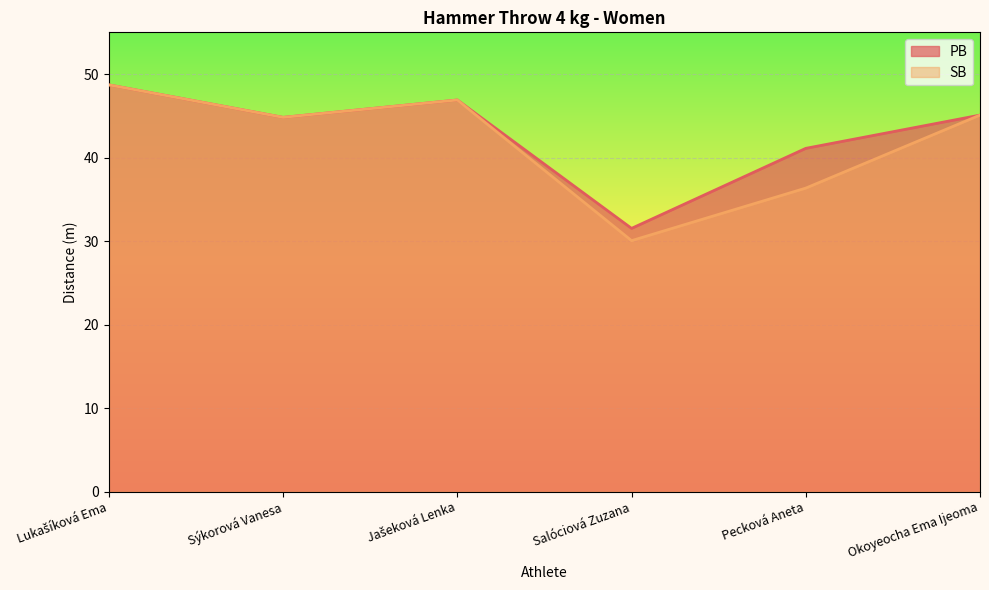

At which category is the sum across all series the highest?

Lukašíková Ema